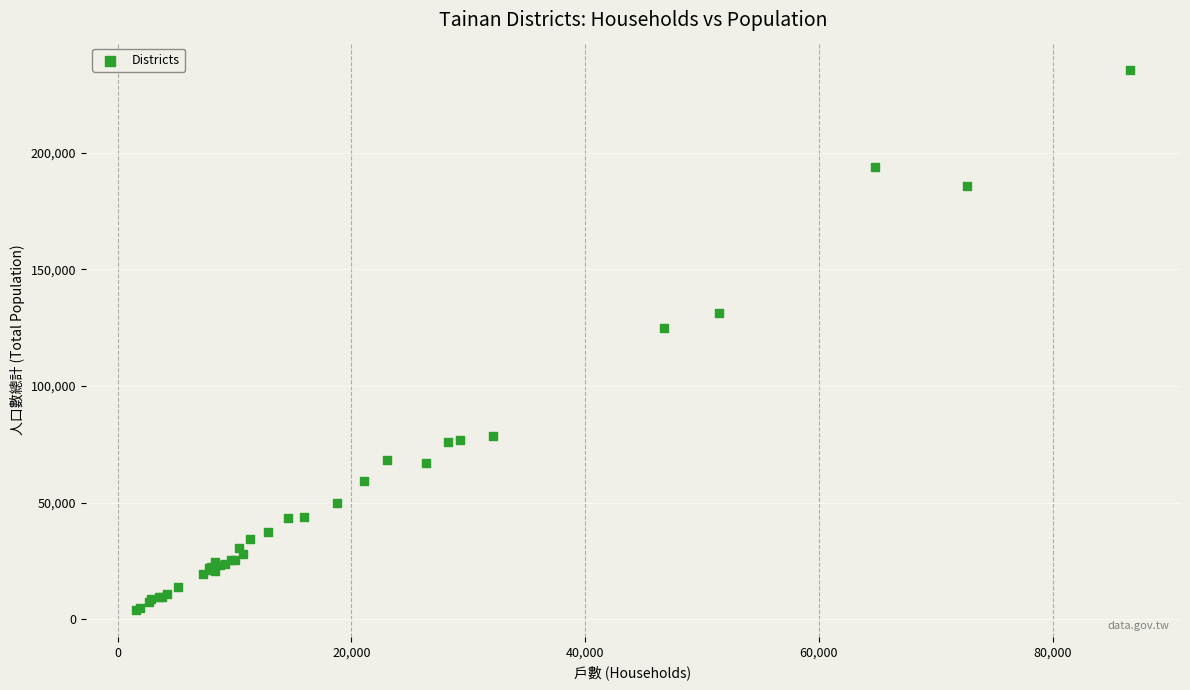

What Y value in the scatter plot is closest to 119819?

124794